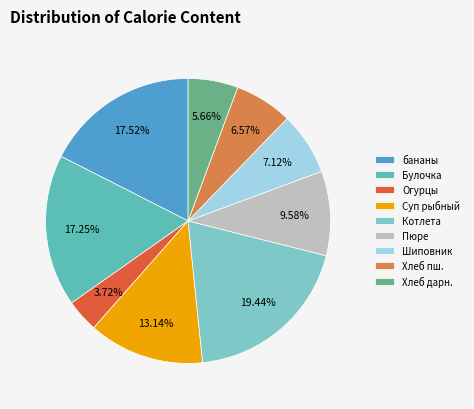

What is the ratio of the value at Пюре to the value at Хлеб пш.?

1.5